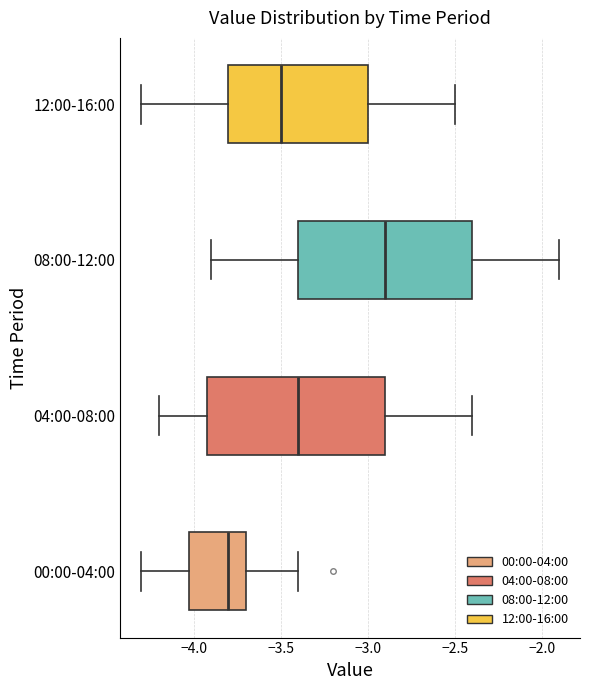

Which box's median line is the furthest to the right?

08:00-12:00